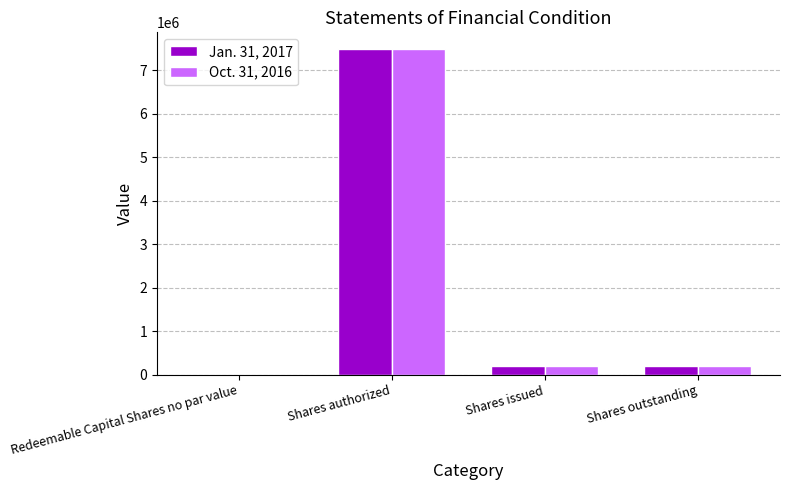

What is the sum of the Jan. 31, 2017 values at Shares outstanding and Shares issued?

400000